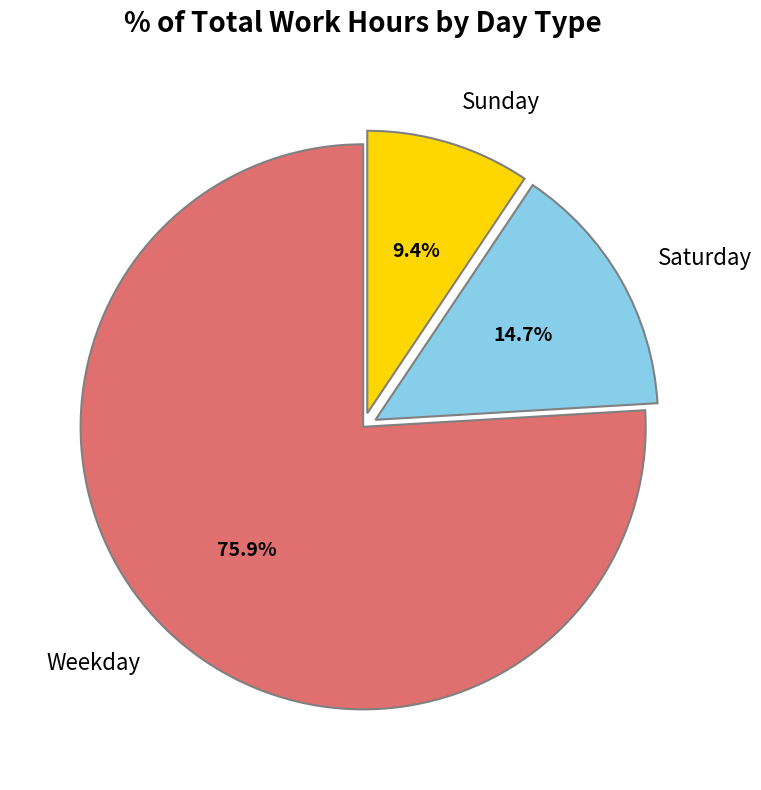

Does any single category account for the majority?

Yes